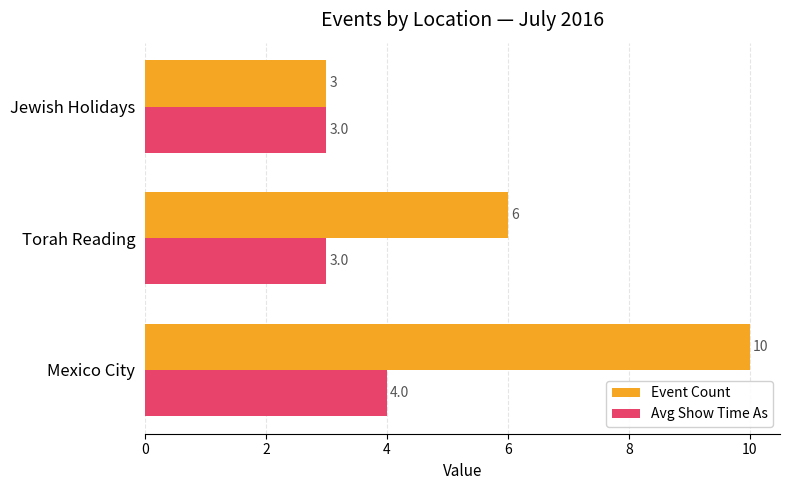

Which series has the largest range (max minus min)?

Event Count